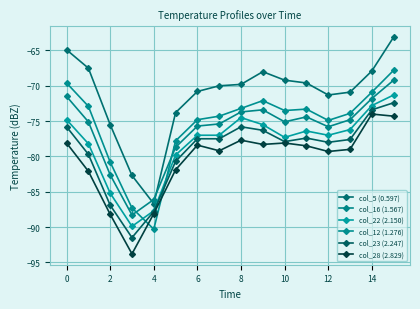

True or false: col_22 (2.150) and col_28 (2.829) intersect in this chart.

False